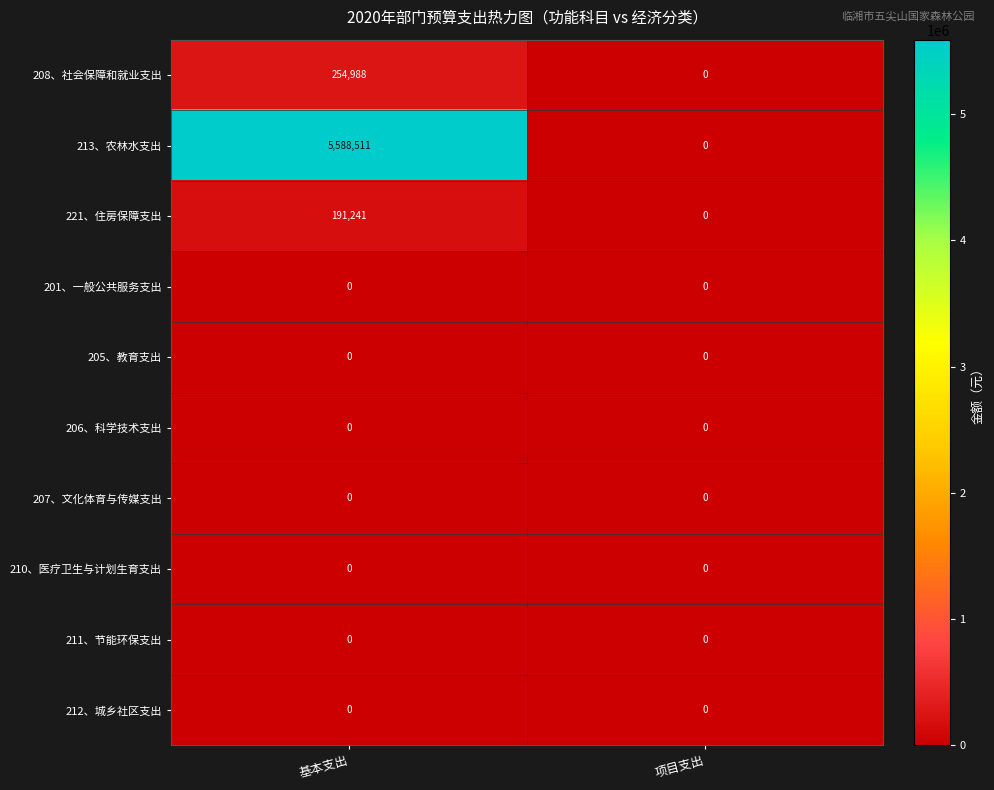

Which series changed the most between 基本支出 and 项目支出?

213、农林水支出